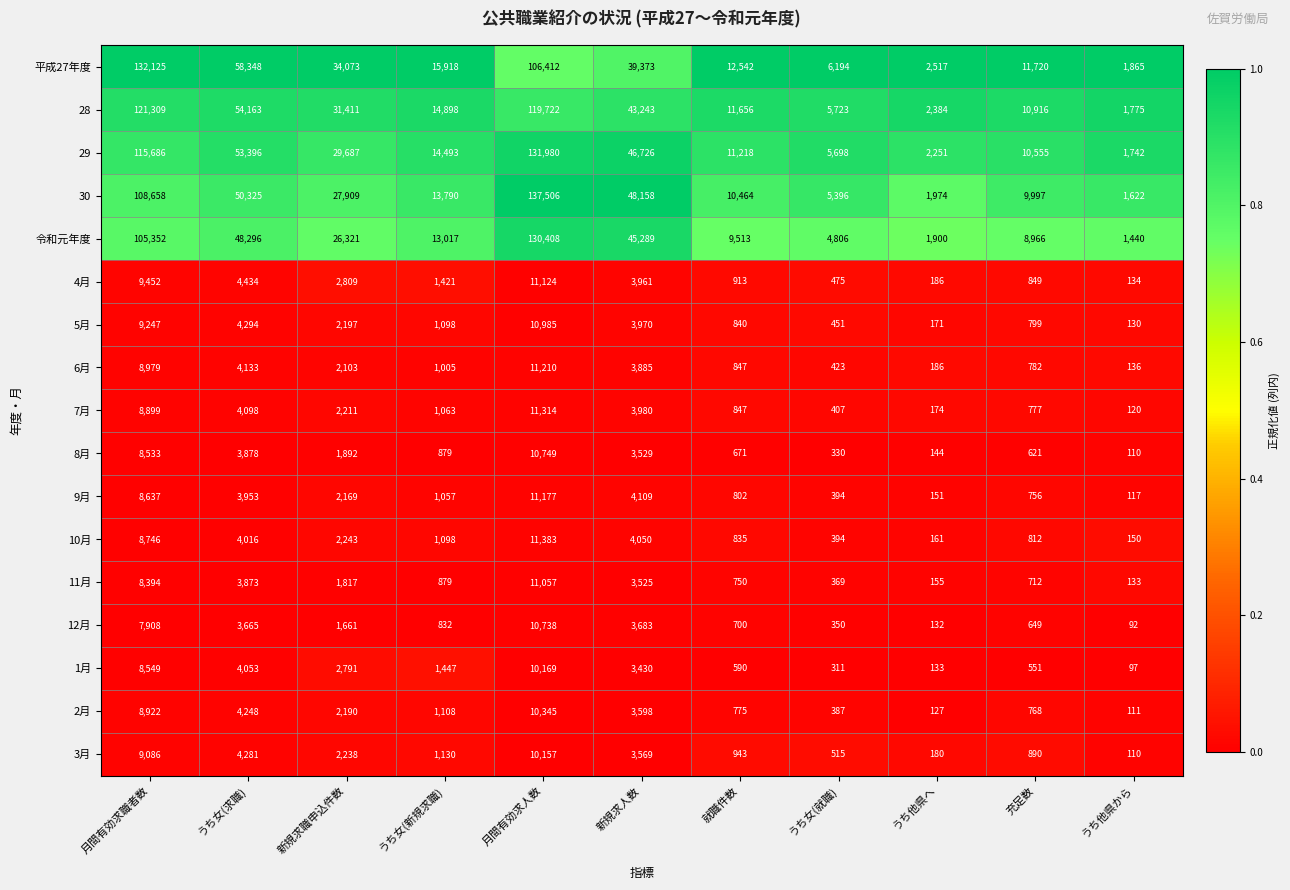

Which series has the largest range (max minus min)?

30